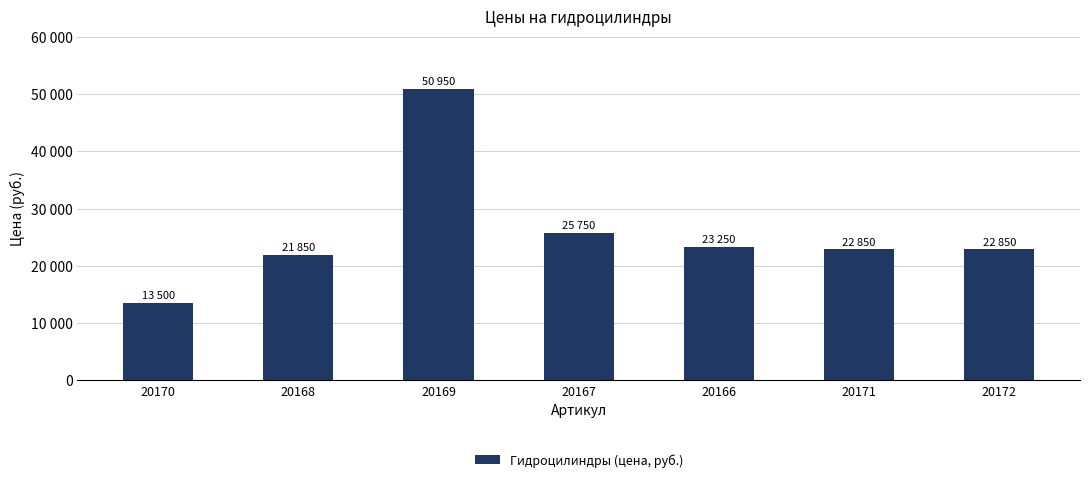

Rank the categories by value from highest to lowest.

20169, 20167, 20166, 20171, 20172, 20168, 20170